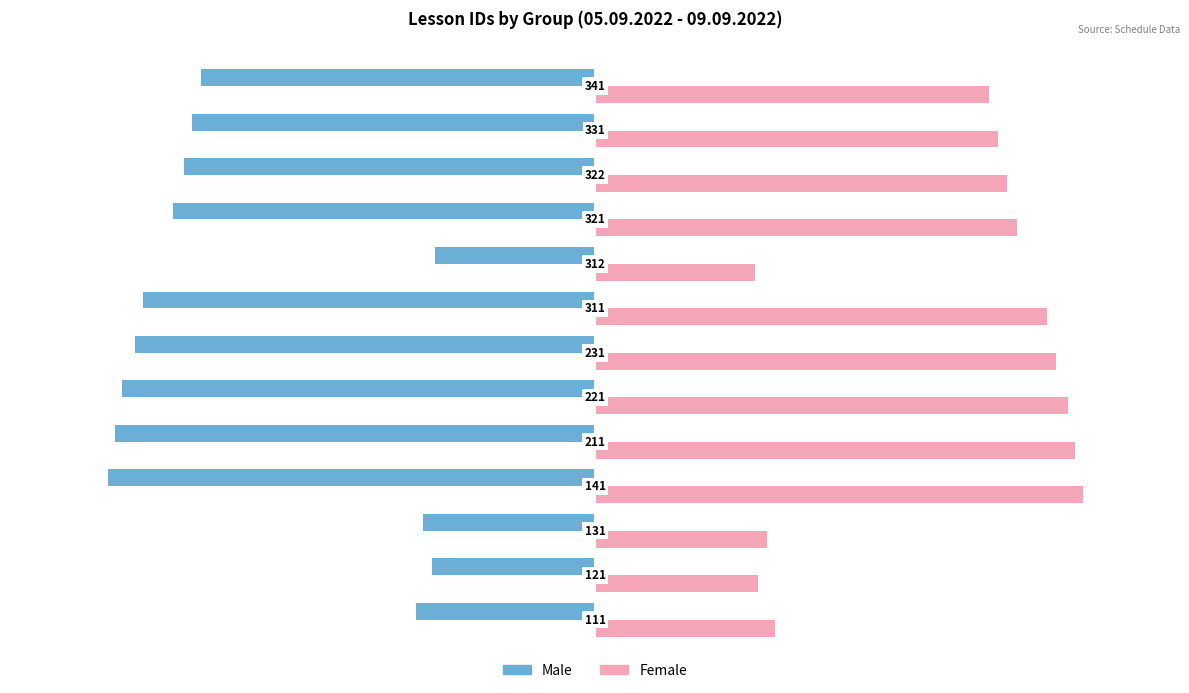

Rank the series by their average value, from highest to lowest.

Female, Male